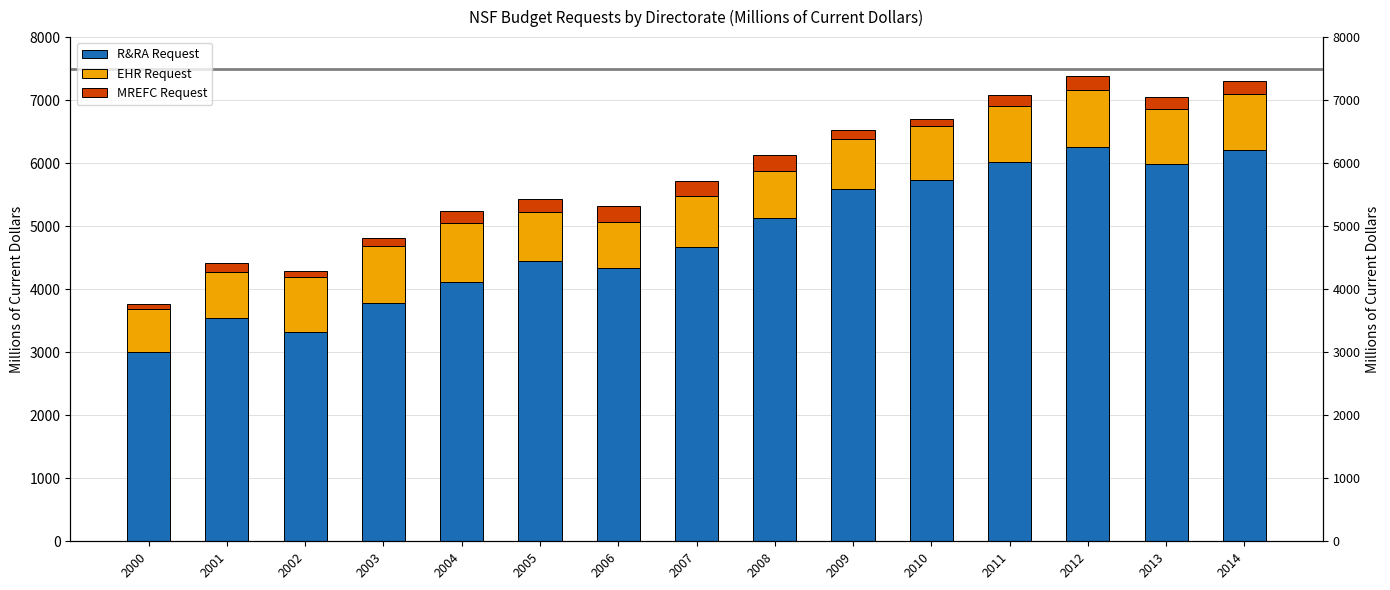

List the labels in order of R&RA Request value, largest first.

2012, 2014, 2011, 2013, 2010, 2009, 2008, 2007, 2005, 2006, 2004, 2003, 2001, 2002, 2000